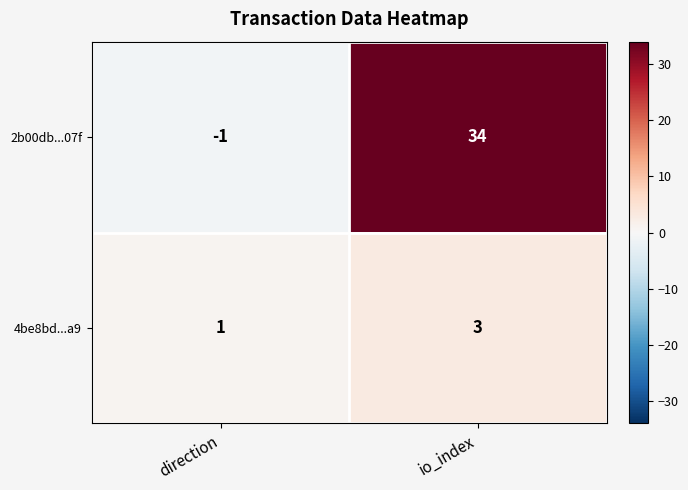

What is the sum of all 4be8bd...a9 values?

4